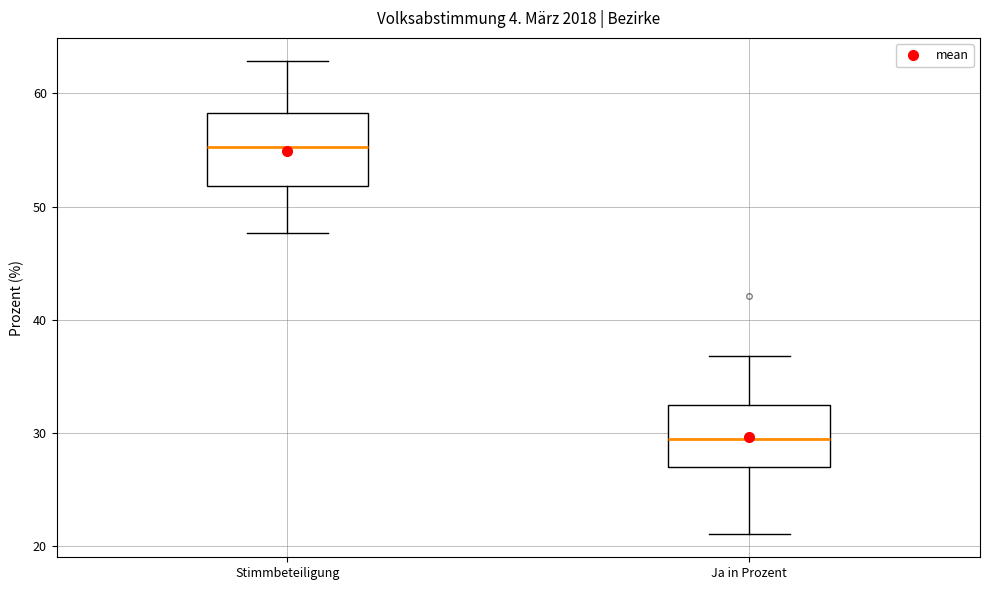

Which box's median line is the lowest?

Ja in Prozent